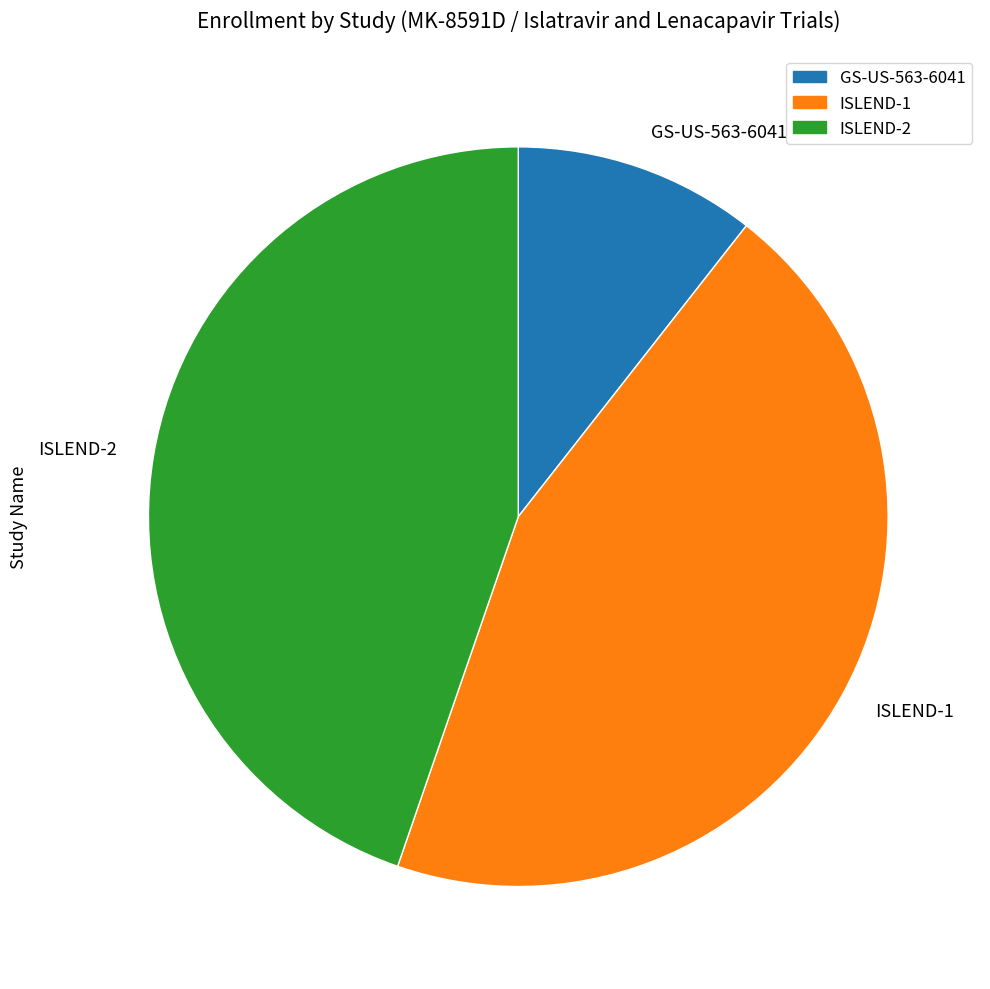

Is it true that ISLEND-2 is 45% of the pie?

True